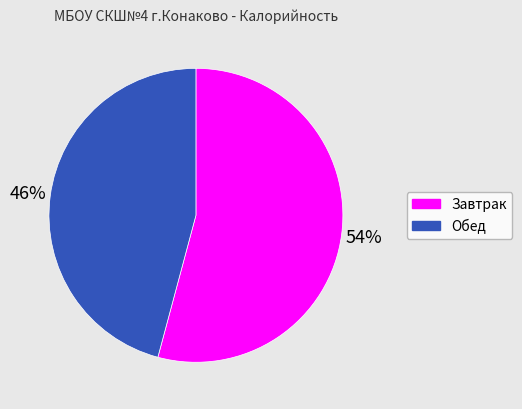

Is it true that Завтрак is 63% of the pie?

False